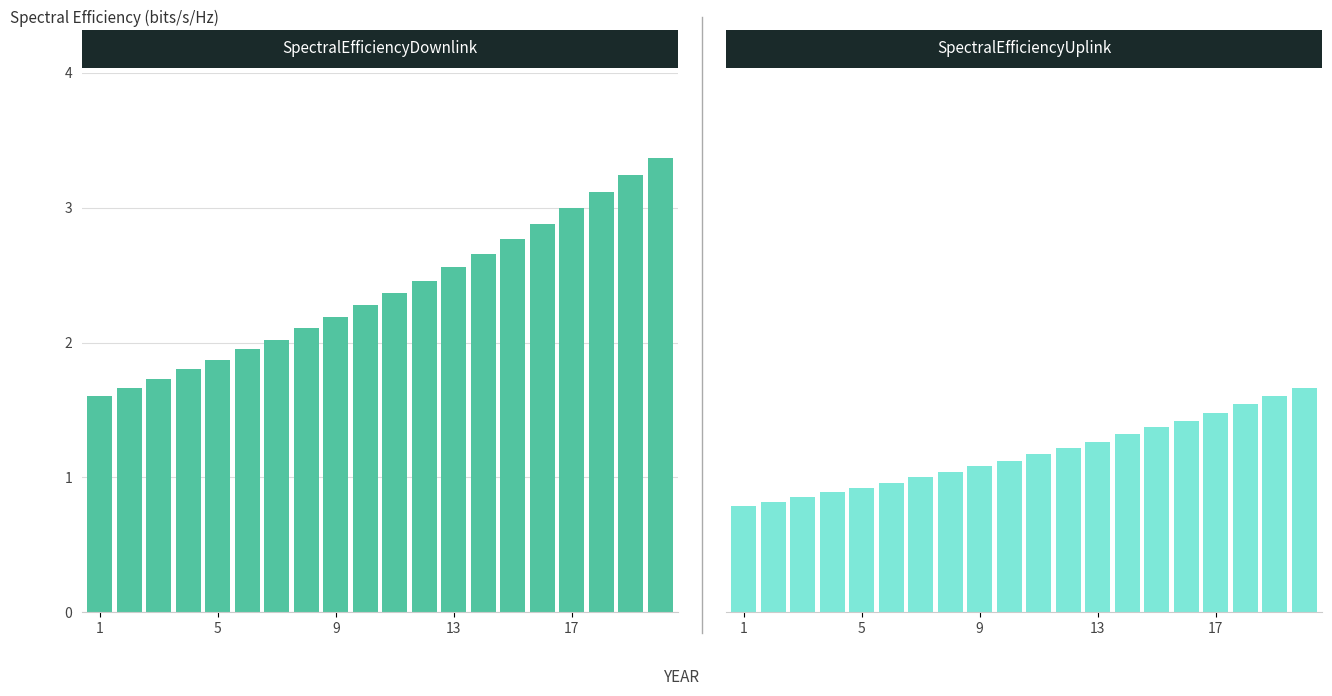

What is the spread (max minus min) of values at 16?

1.5